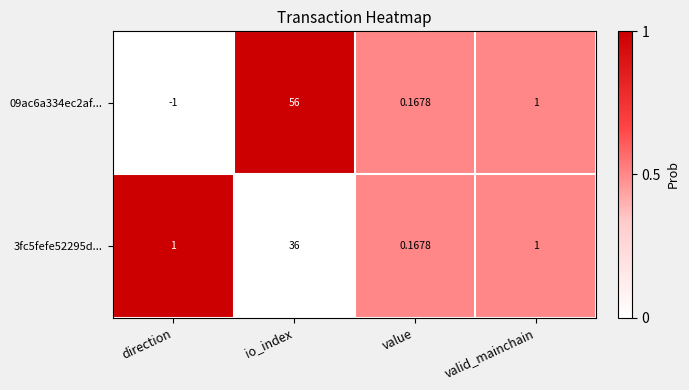

Where is 09ac6a334ec2af... nearest to the value 27?

valid_mainchain